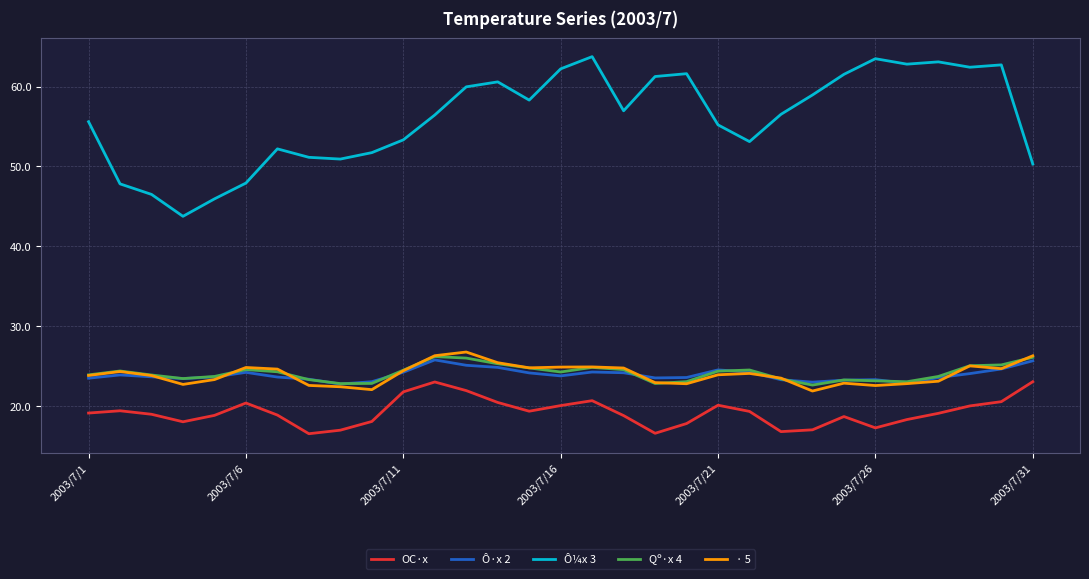

Which series has the largest range (max minus min)?

Ô¼x 3